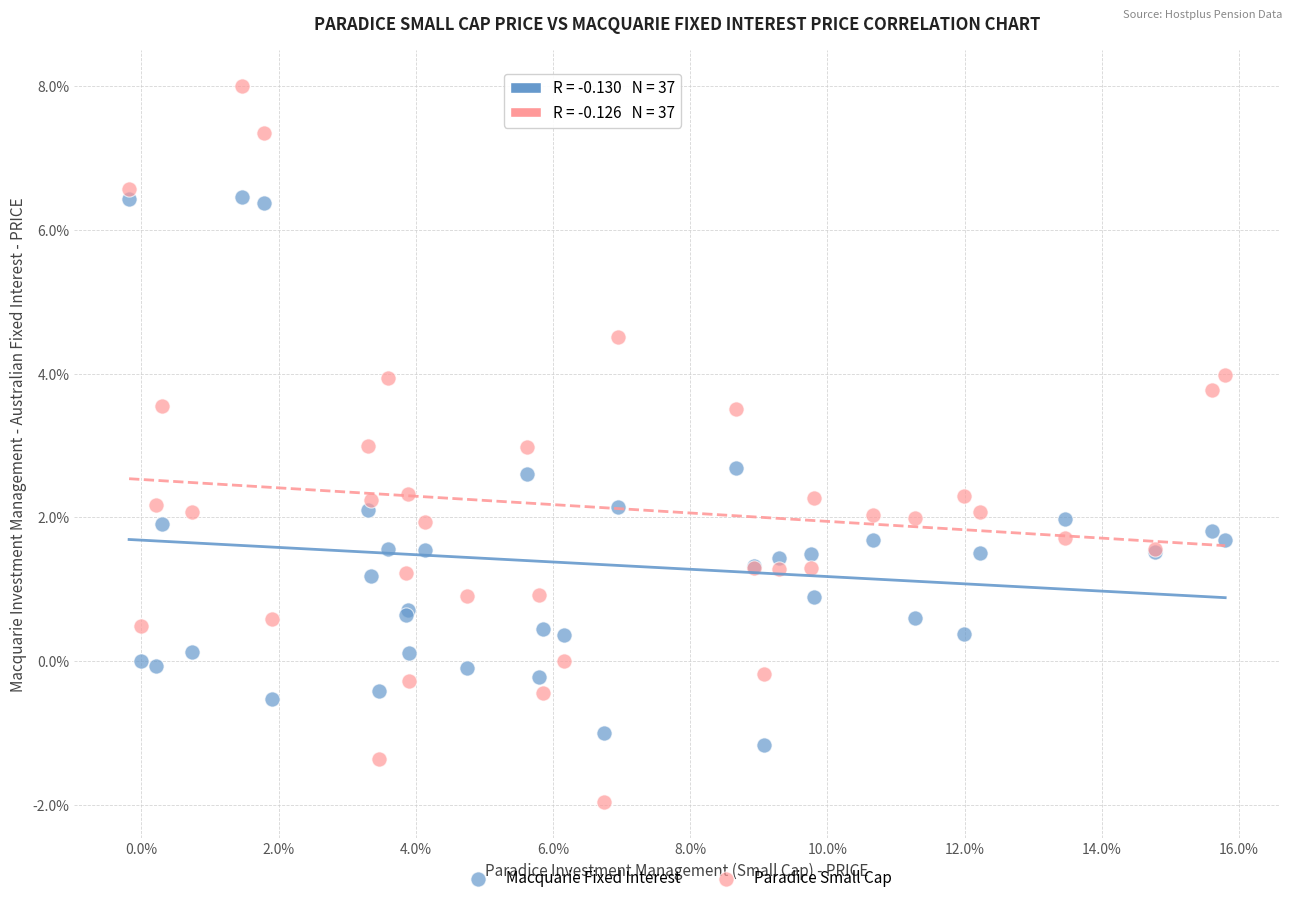

What are all the series names shown in the legend?

Macquarie Fixed Interest, Paradice Small Cap